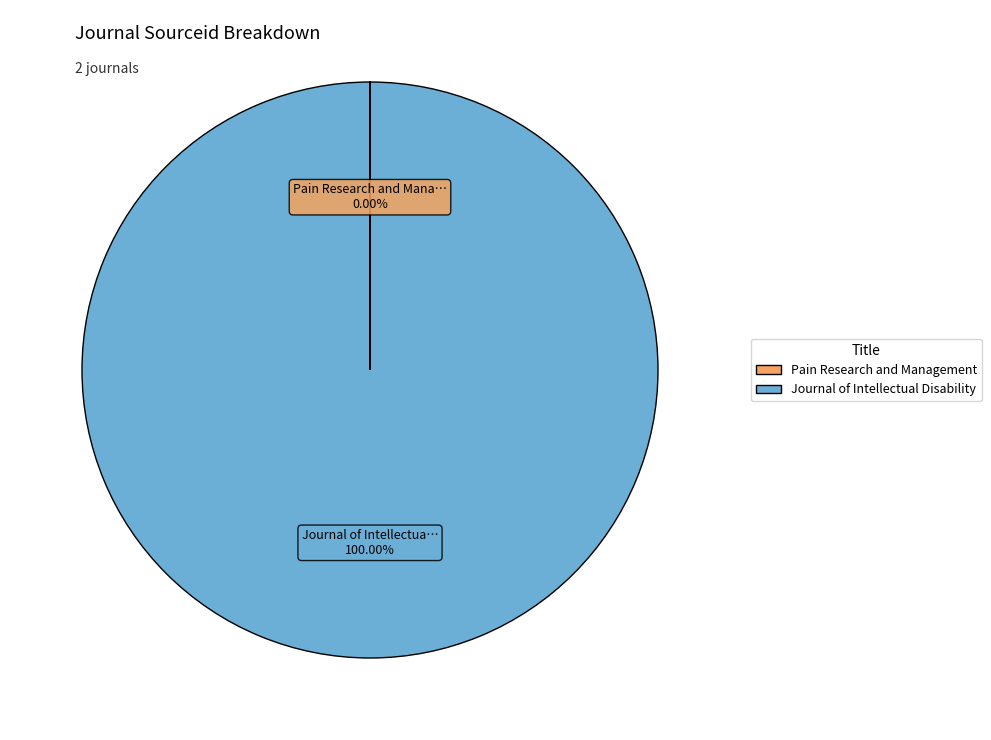

Which slice is the largest?

Journal of Intellectual Disability